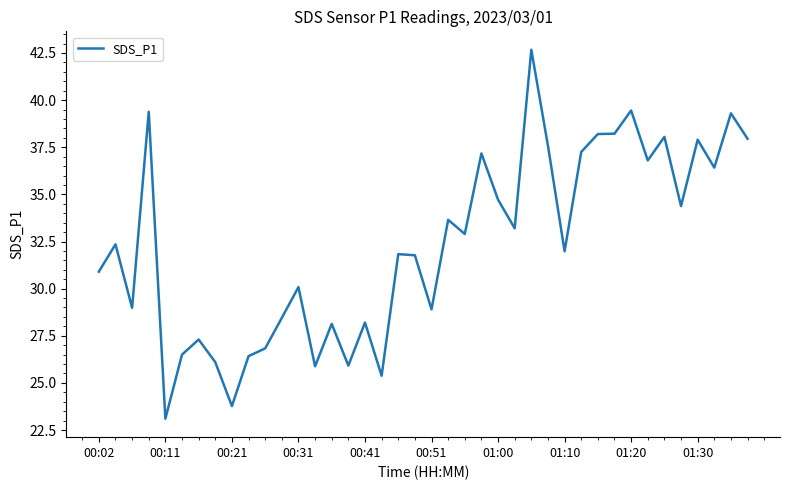

What is the difference between the maximum and minimum values?

19.6